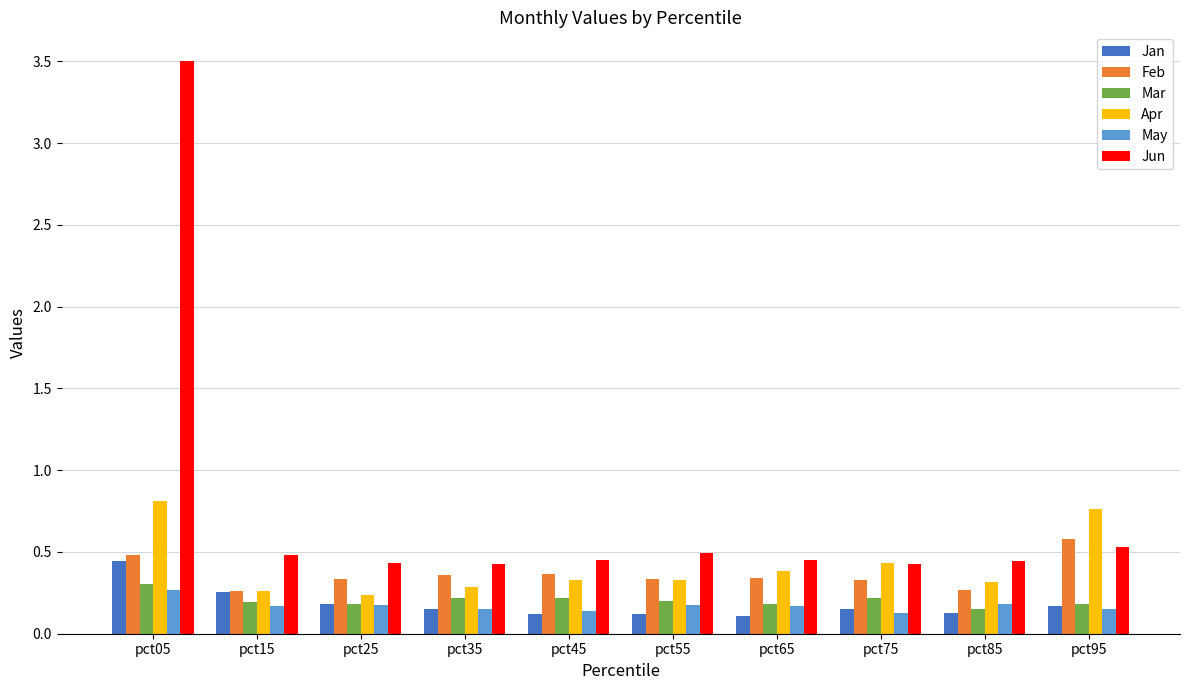

List the series in order of their peak value, lowest first.

May, Mar, Jan, Feb, Apr, Jun